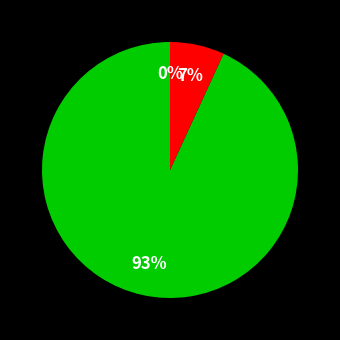

To the nearest percent, what is the difference between the largest and smallest slice percentages?

93%